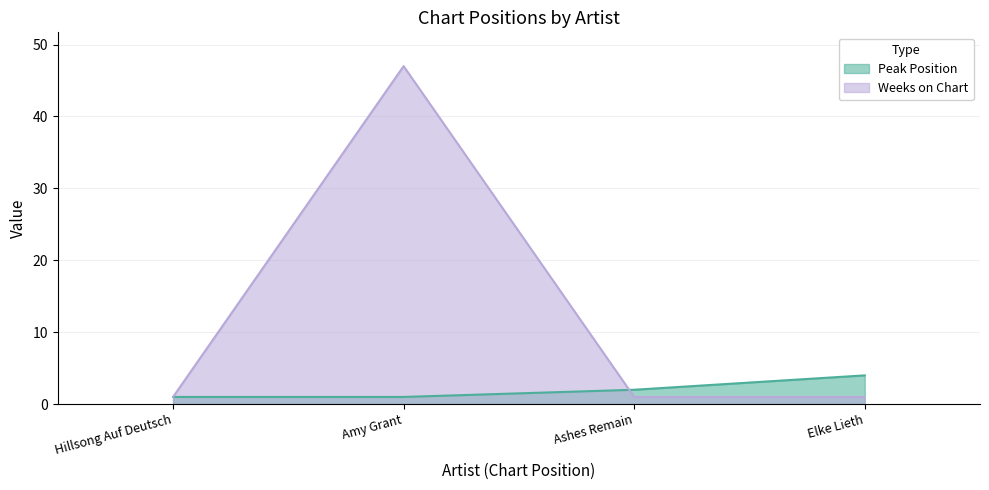

Where is Weeks on Chart nearest to the value 24?

Hillsong Auf Deutsch